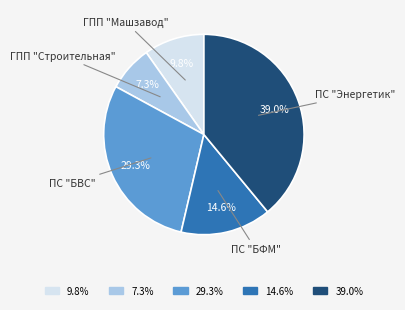

Approximately how many times larger is the value at 39.0% compared to 29.3%?

1.3